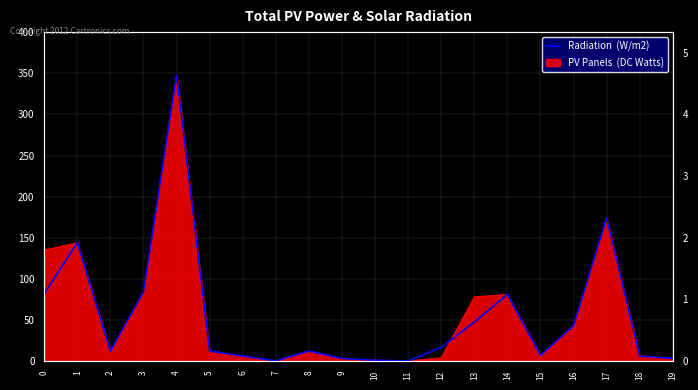

True or false: there are more than 1 points higher than both neighbors.

True